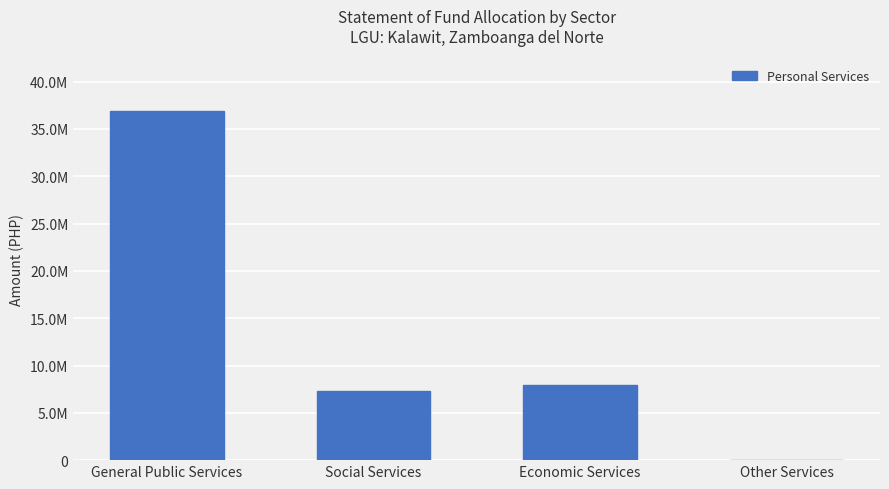

Are the bars horizontal?

No